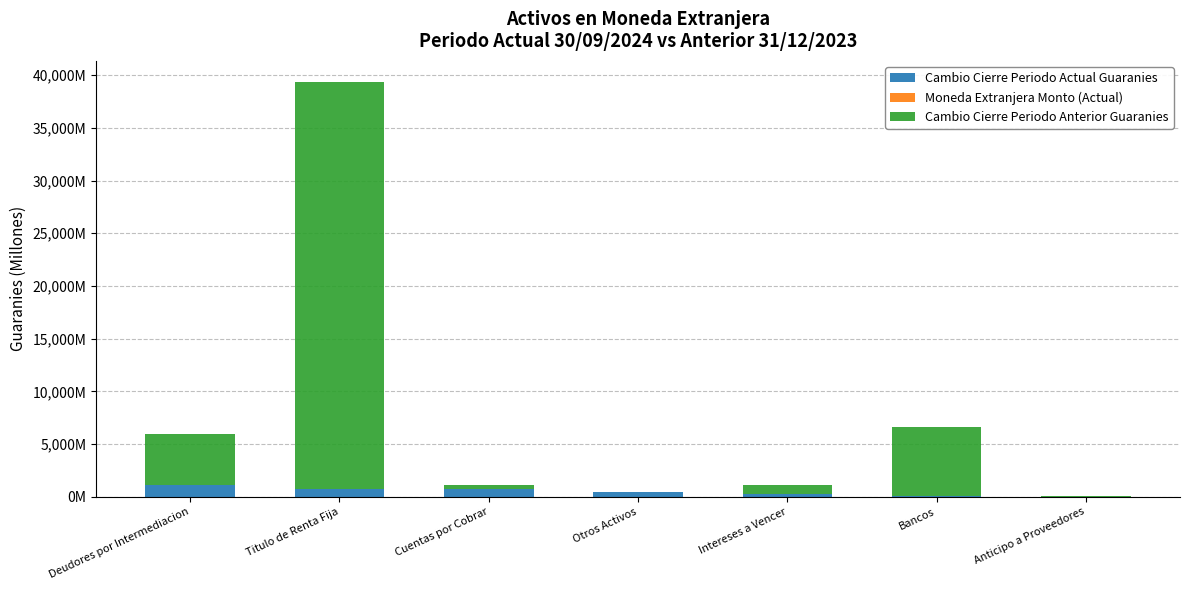

What is the difference between the second highest and minimum values in the Cambio Cierre Periodo Actual Guaranies series?

779.0